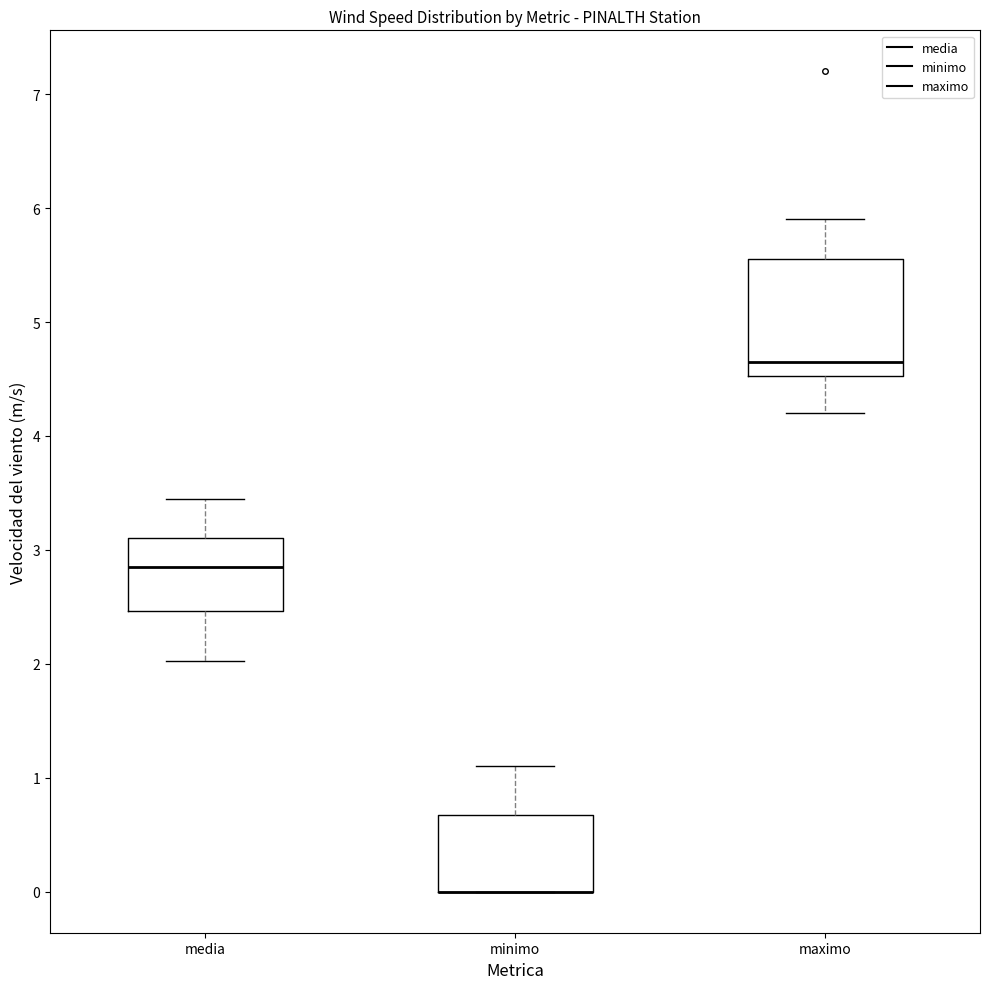

Reading left to right, read every box against the y-axis: the position of its median line, the range the box covers, and the ends of its whiskers. The values are not printed on the chart, so give them approximately, as read against the axis.

media: median 2.9, box 2.5 to 3.1, whiskers 2.0 to 3.4
minimo: median 0.0 (drawn on the box's lower edge), box 0.0 to 0.7, whiskers 0.0 to 1.1
maximo: median 4.7, box 4.5 to 5.6, whiskers 4.2 to 5.9